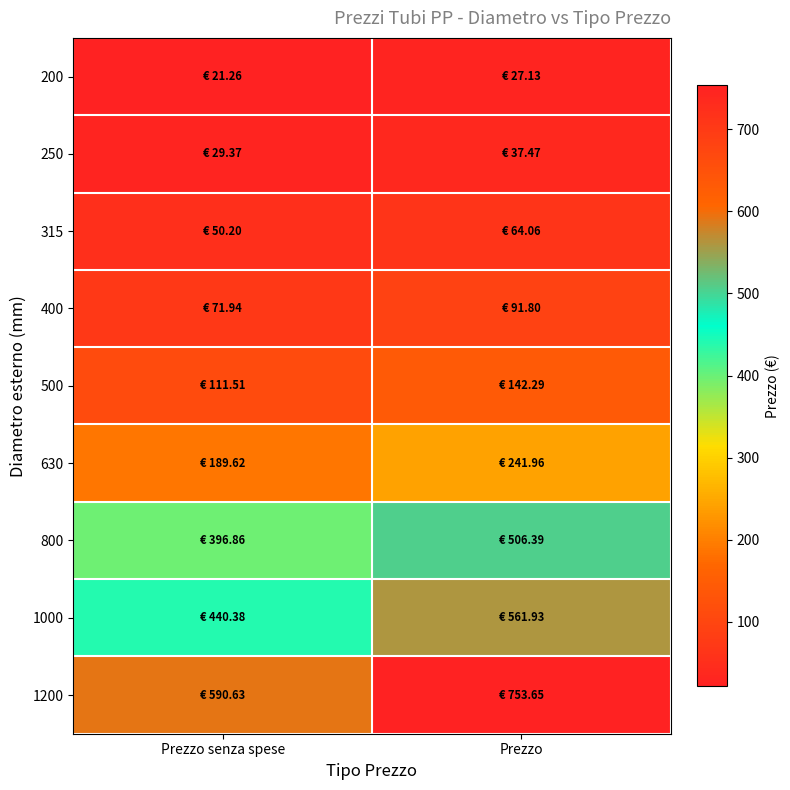

Reading left to right, transcribe all the data shown in this chart.

200: Prezzo senza spese=21.3	Prezzo=27.1
250: Prezzo senza spese=29.4	Prezzo=37.5
315: Prezzo senza spese=50.2	Prezzo=64.1
400: Prezzo senza spese=71.9	Prezzo=91.8
500: Prezzo senza spese=111.5	Prezzo=142.3
630: Prezzo senza spese=189.6	Prezzo=242.0
800: Prezzo senza spese=396.9	Prezzo=506.4
1000: Prezzo senza spese=440.4	Prezzo=561.9
1200: Prezzo senza spese=590.6	Prezzo=753.6